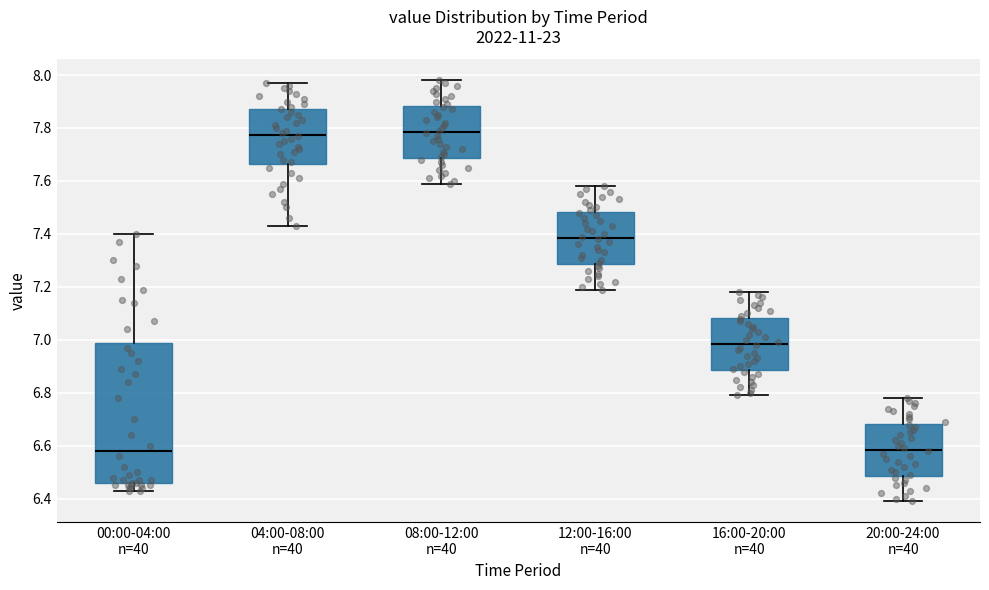

Which box is the tallest, from its lower edge to its upper edge?

00:00-04:00 n=40